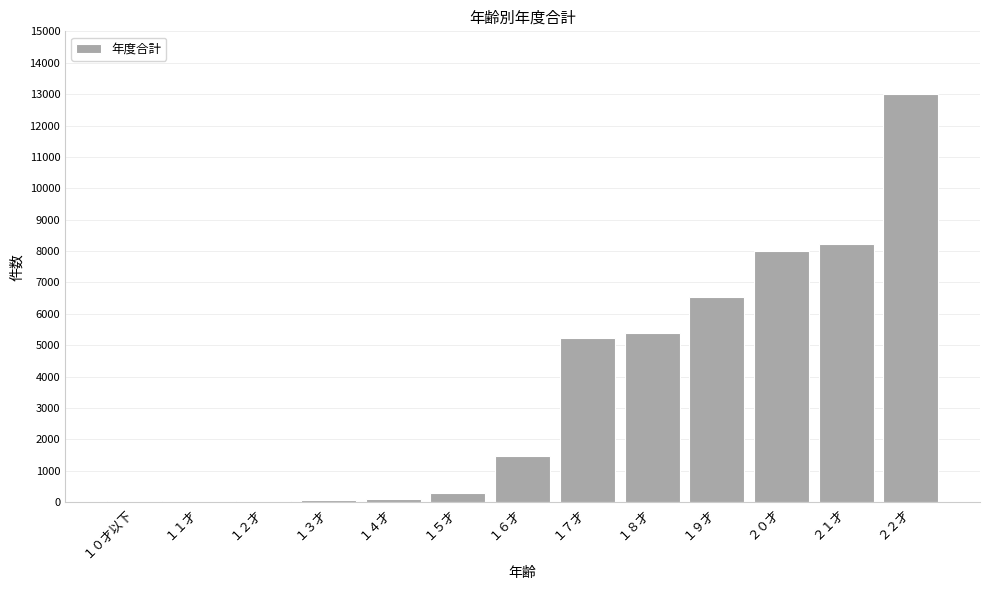

At which category does the chart reach its peak across all series?

２２才